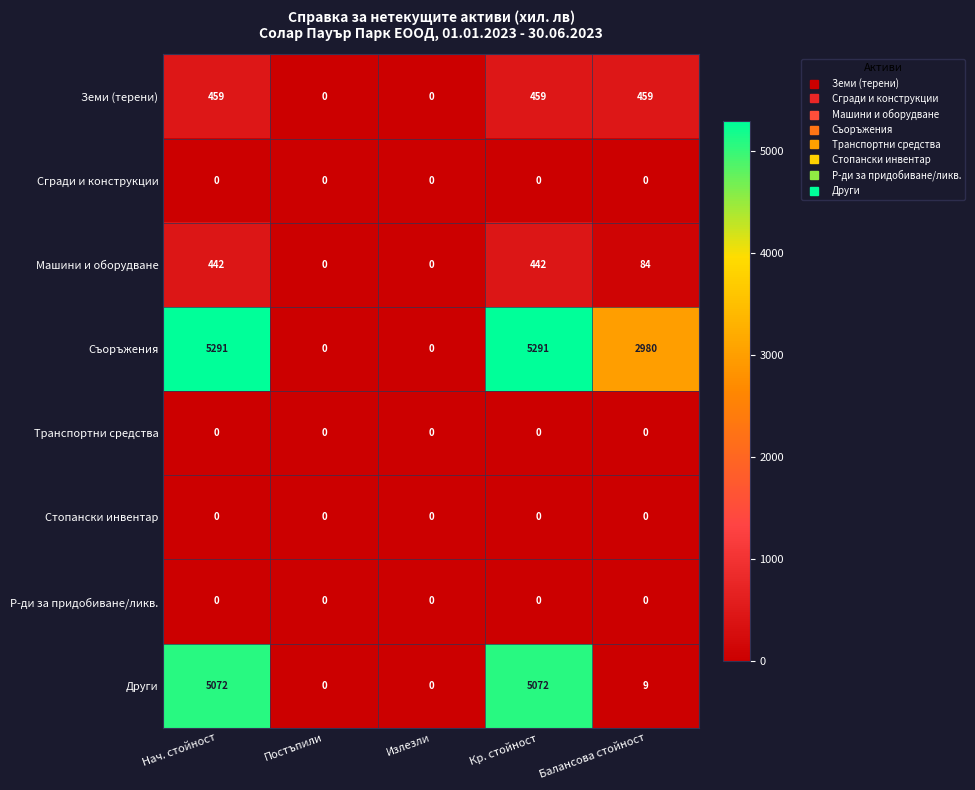

At how many categories does at least one series exceed 2123?

3